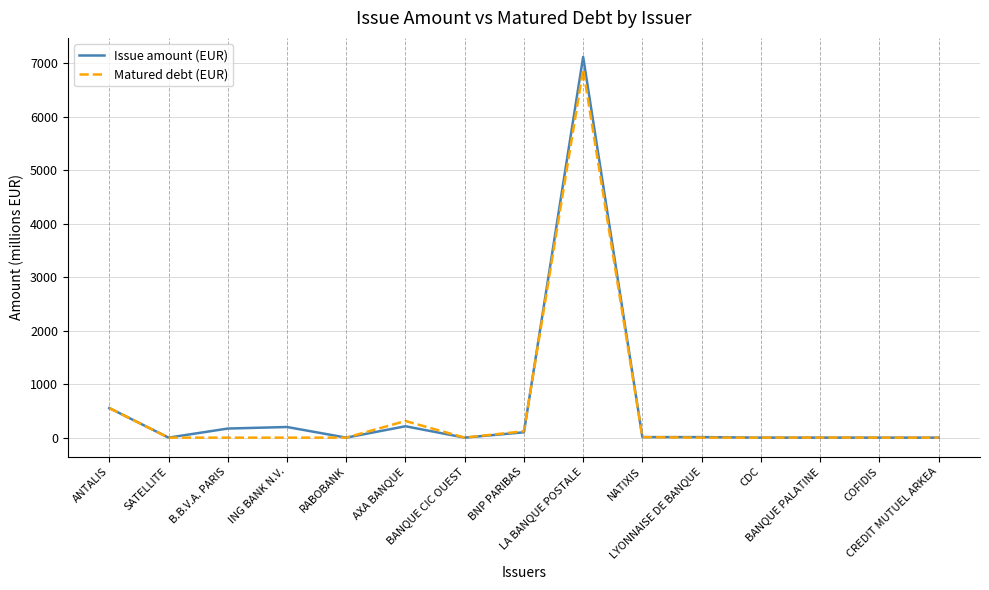

Which series has the largest range (max minus min)?

Issue amount (EUR)